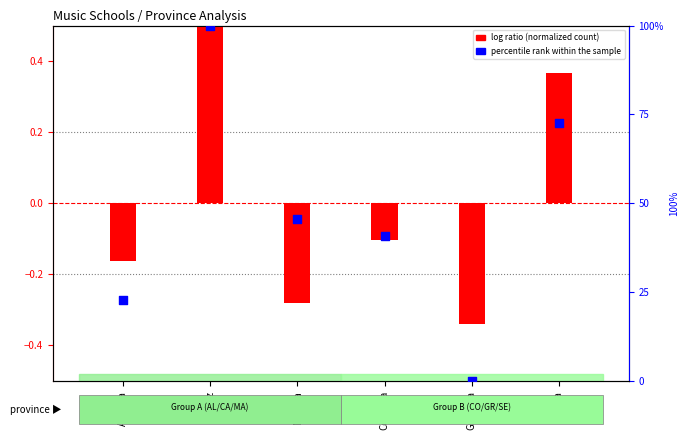

At how many categories does at least one series exceed 32?

4